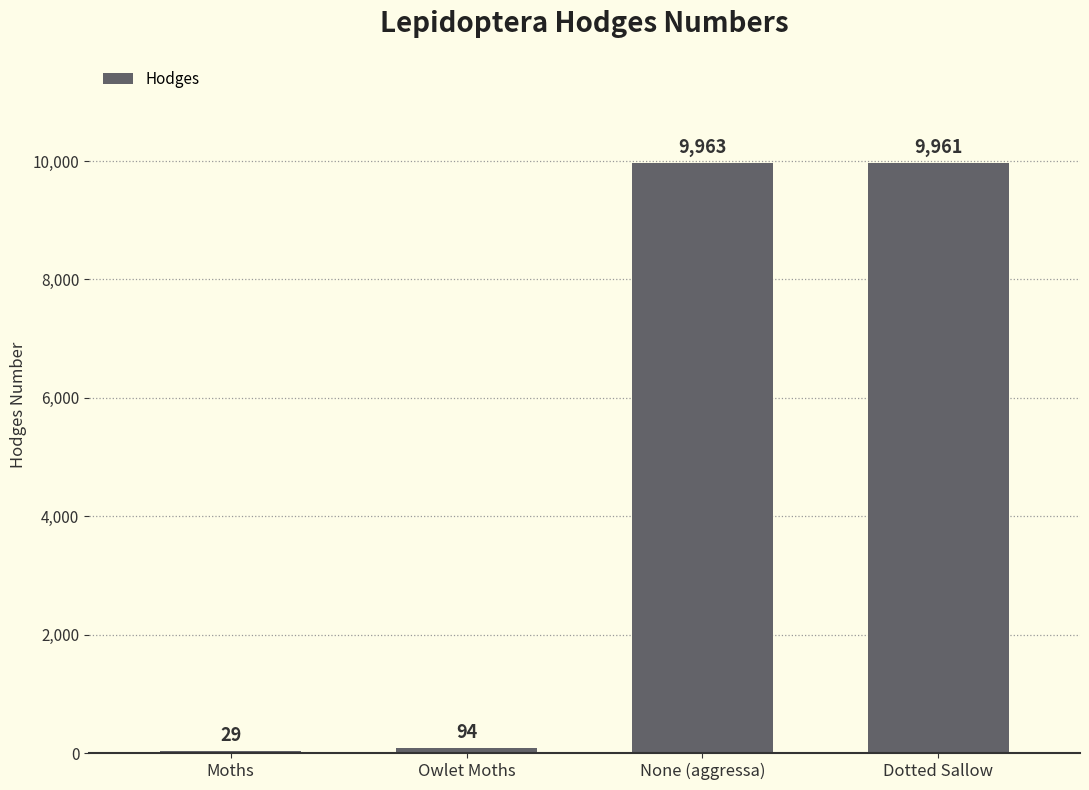

Where is the data nearest to the value 4996?

Owlet Moths